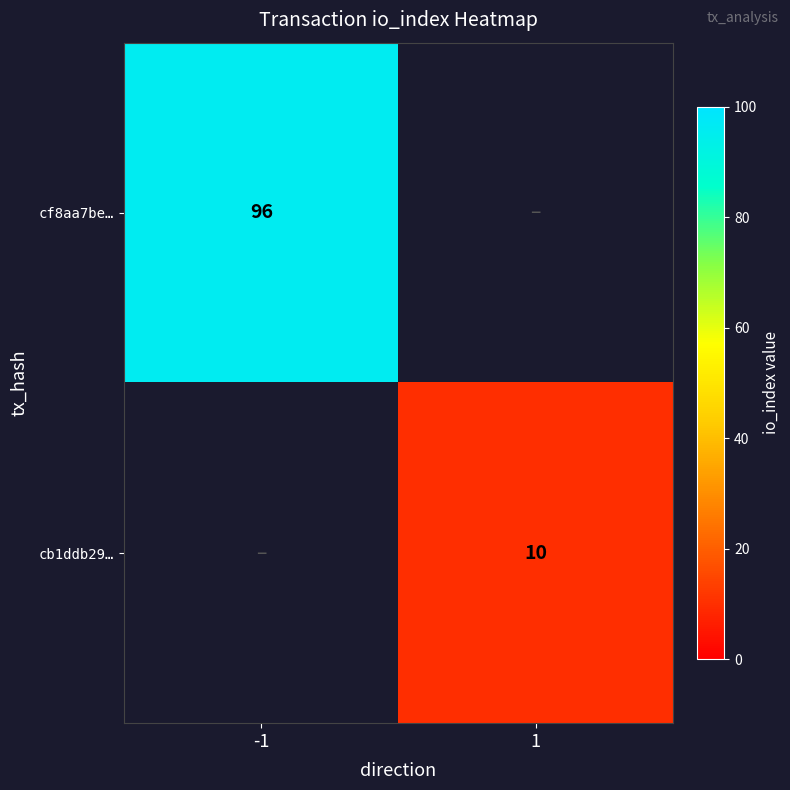

Is it true that cb1ddb29… equals 3 at 1?

False